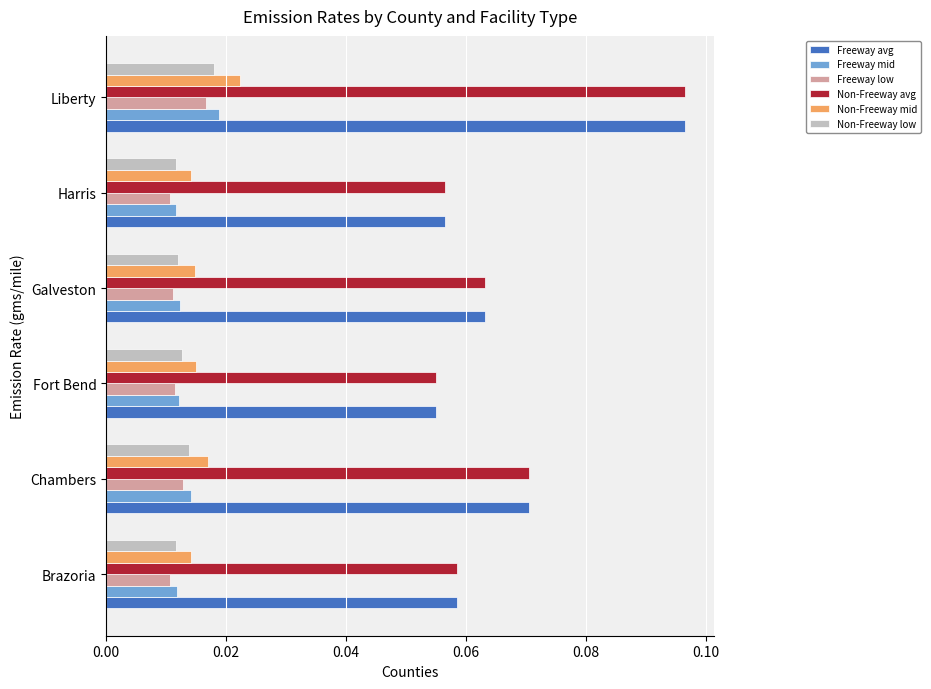

Which series has the largest range (max minus min)?

Freeway avg